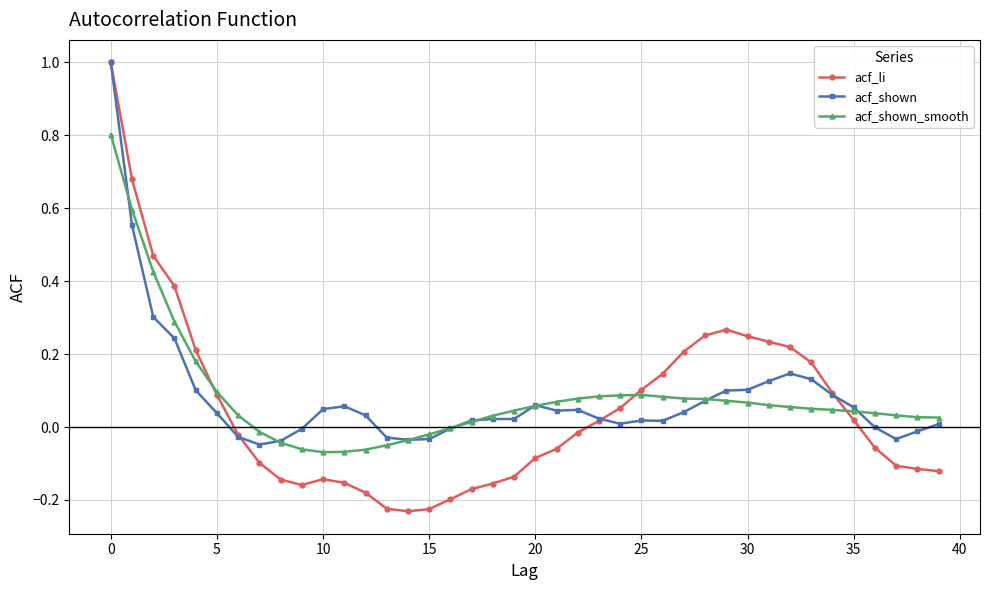

True or false: acf_shown has more than 1 interior local peaks.

True